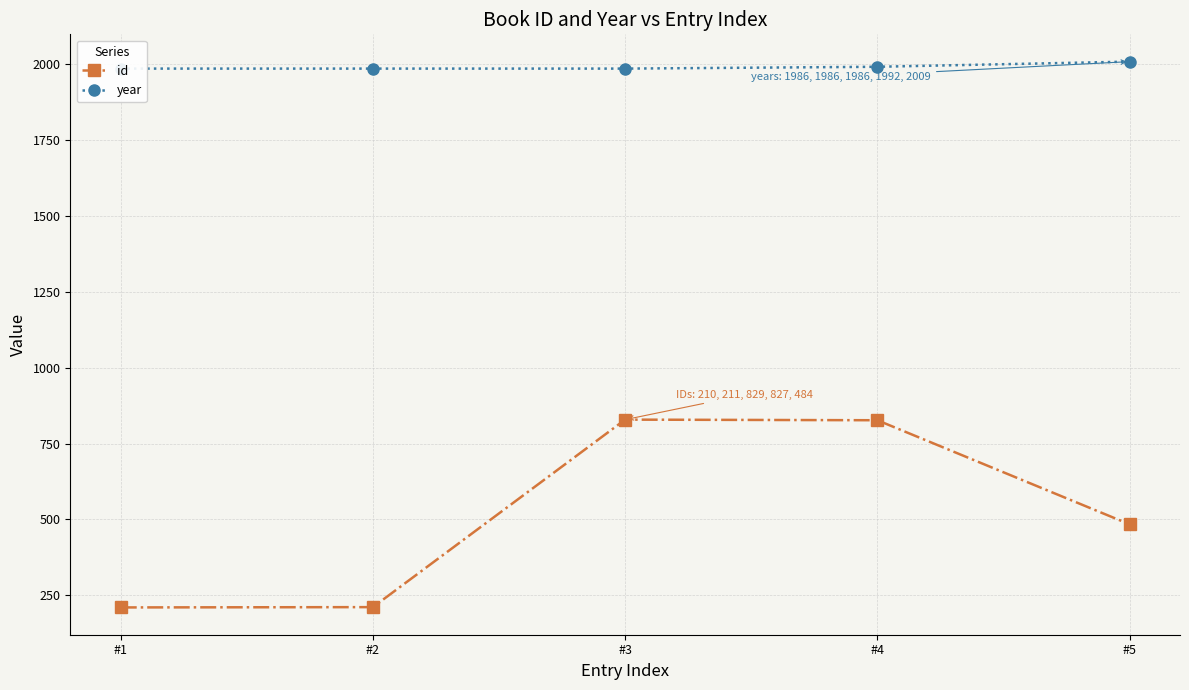

True or false: id and year cross at least once.

False